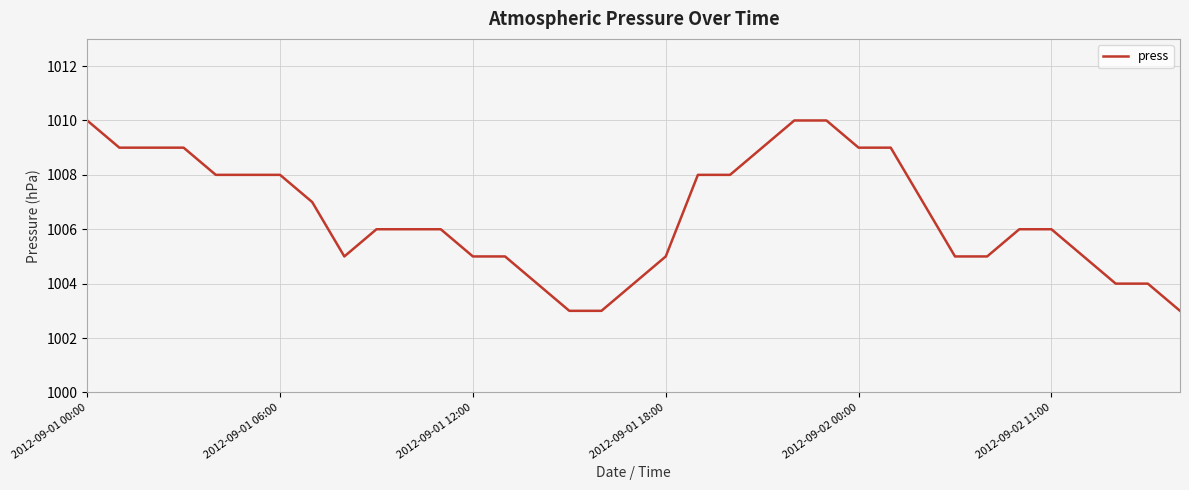

What is the difference between the maximum and minimum values?

7